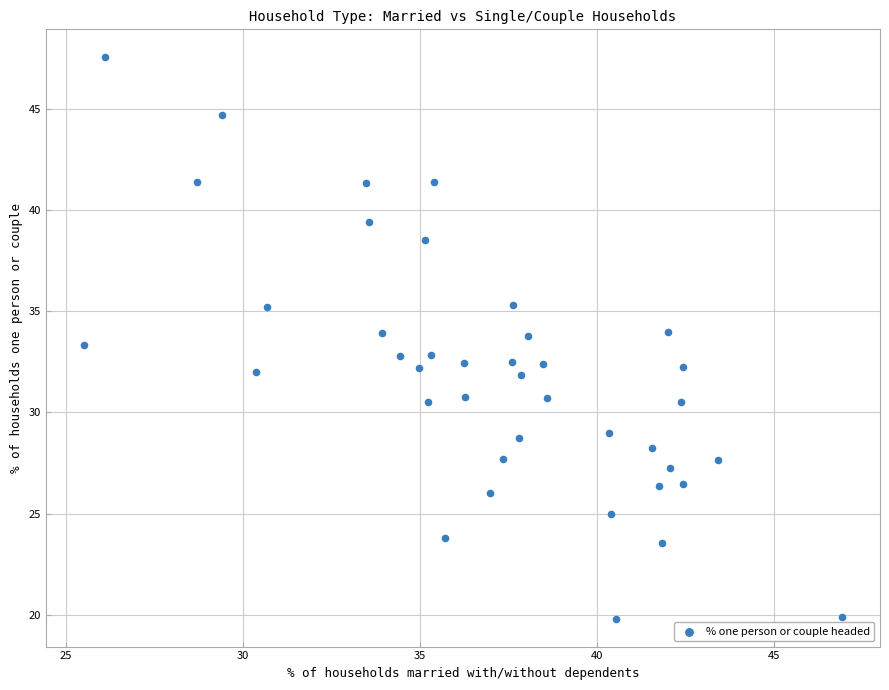

What is the range of X values (max minus min)?

21.4